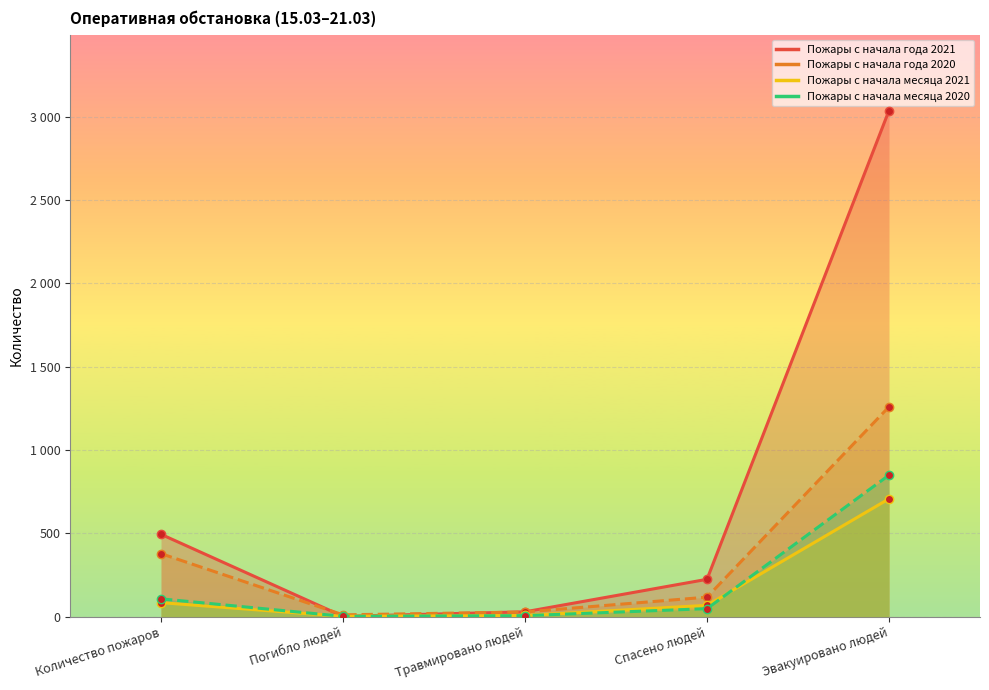

What is the label of the 2nd point from the left?

Погибло людей